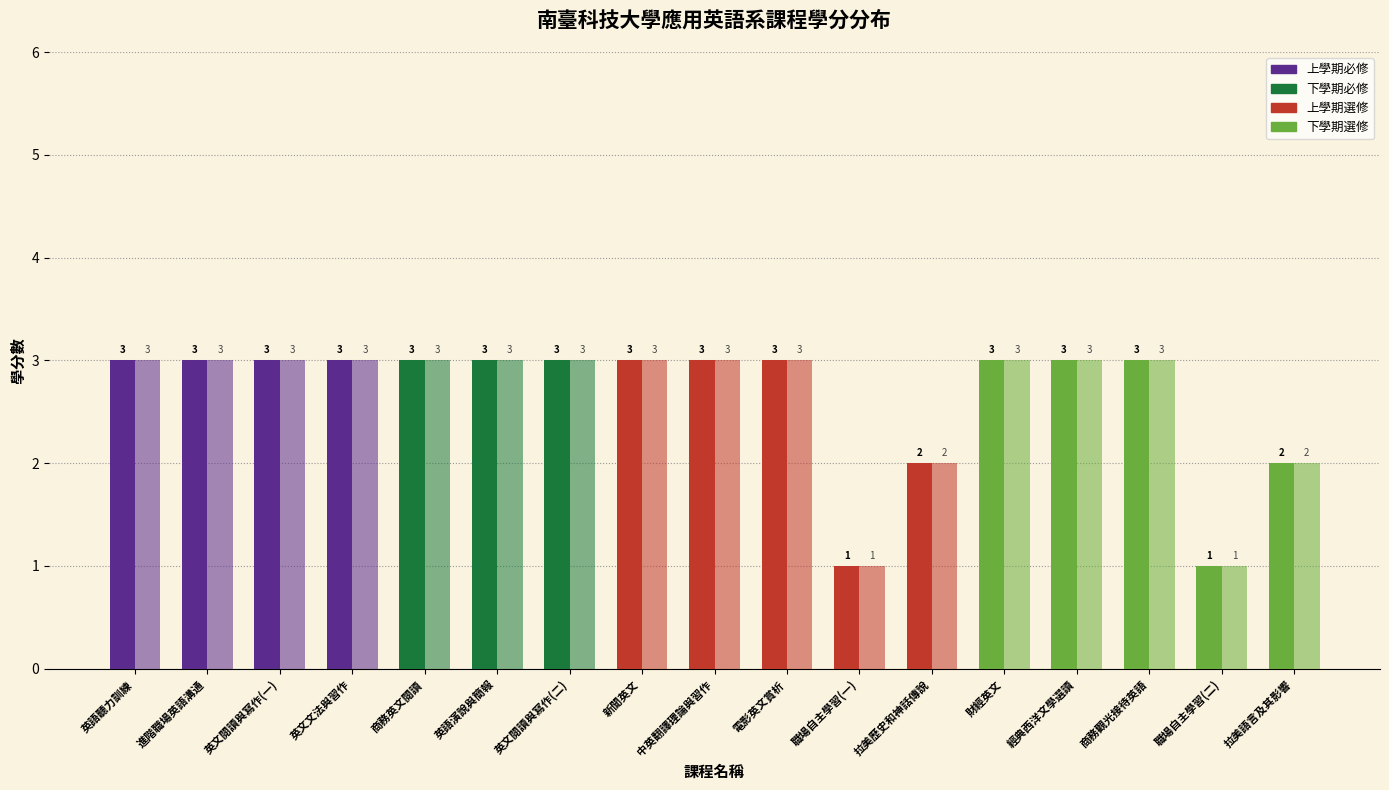

Are the bars grouped side by side (vs. stacked)?

Yes